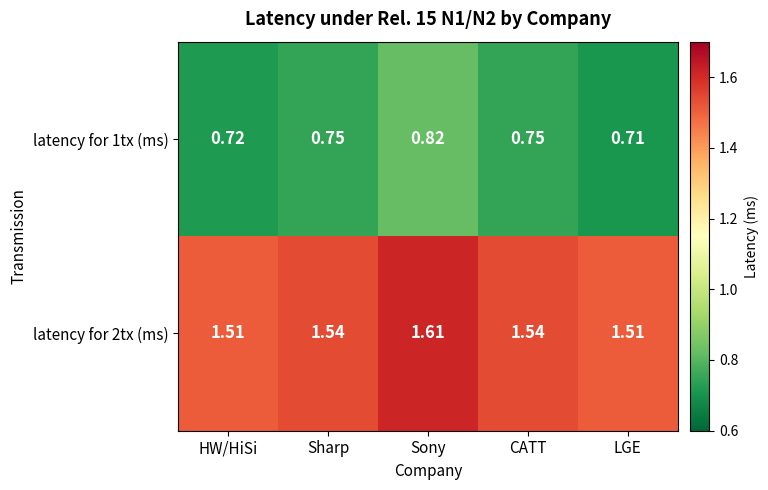

Is the value of latency for 1tx (ms) at CATT greater than the value of latency for 2tx (ms) at Sharp?

No